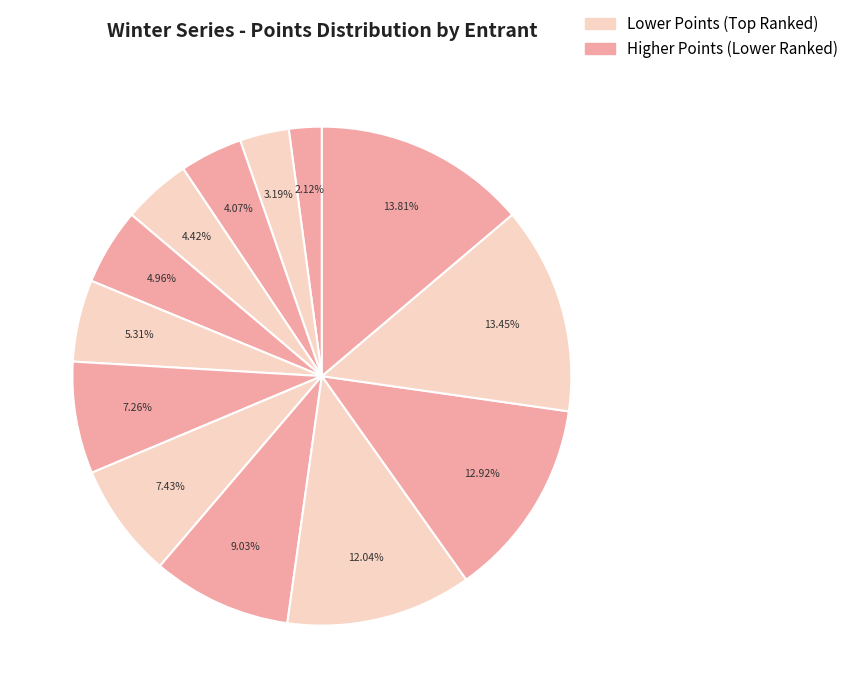

How many slices are in this pie chart?

13